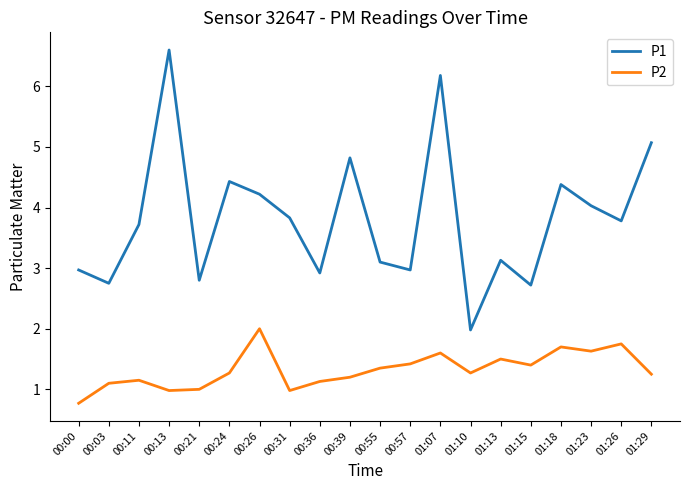

What are all the series names shown in the legend?

P1, P2